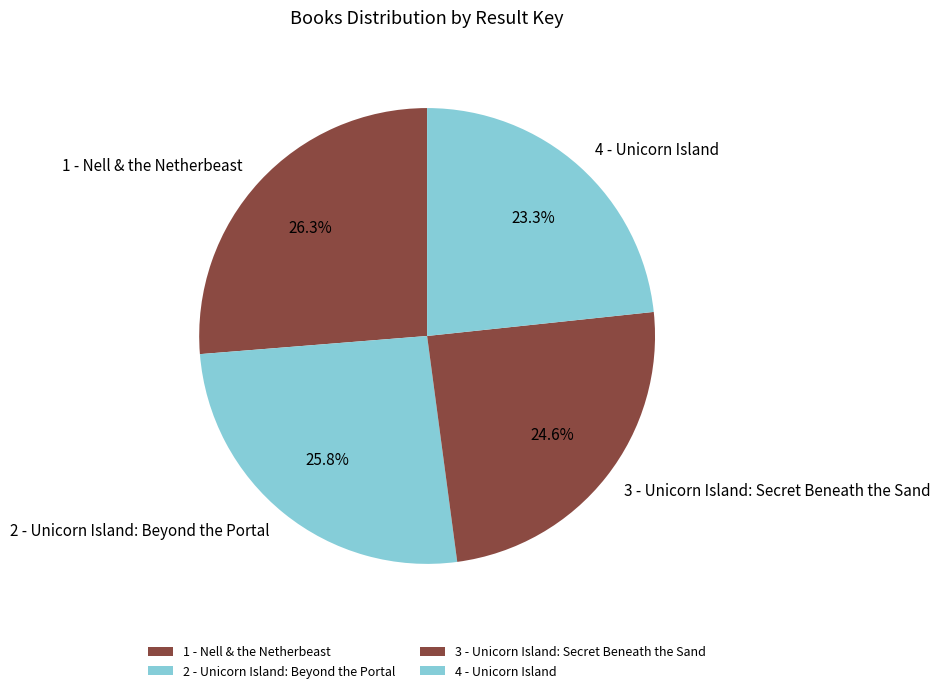

What percentage is the 1 - Nell & the Netherbeast slice, to the nearest percent?

26%